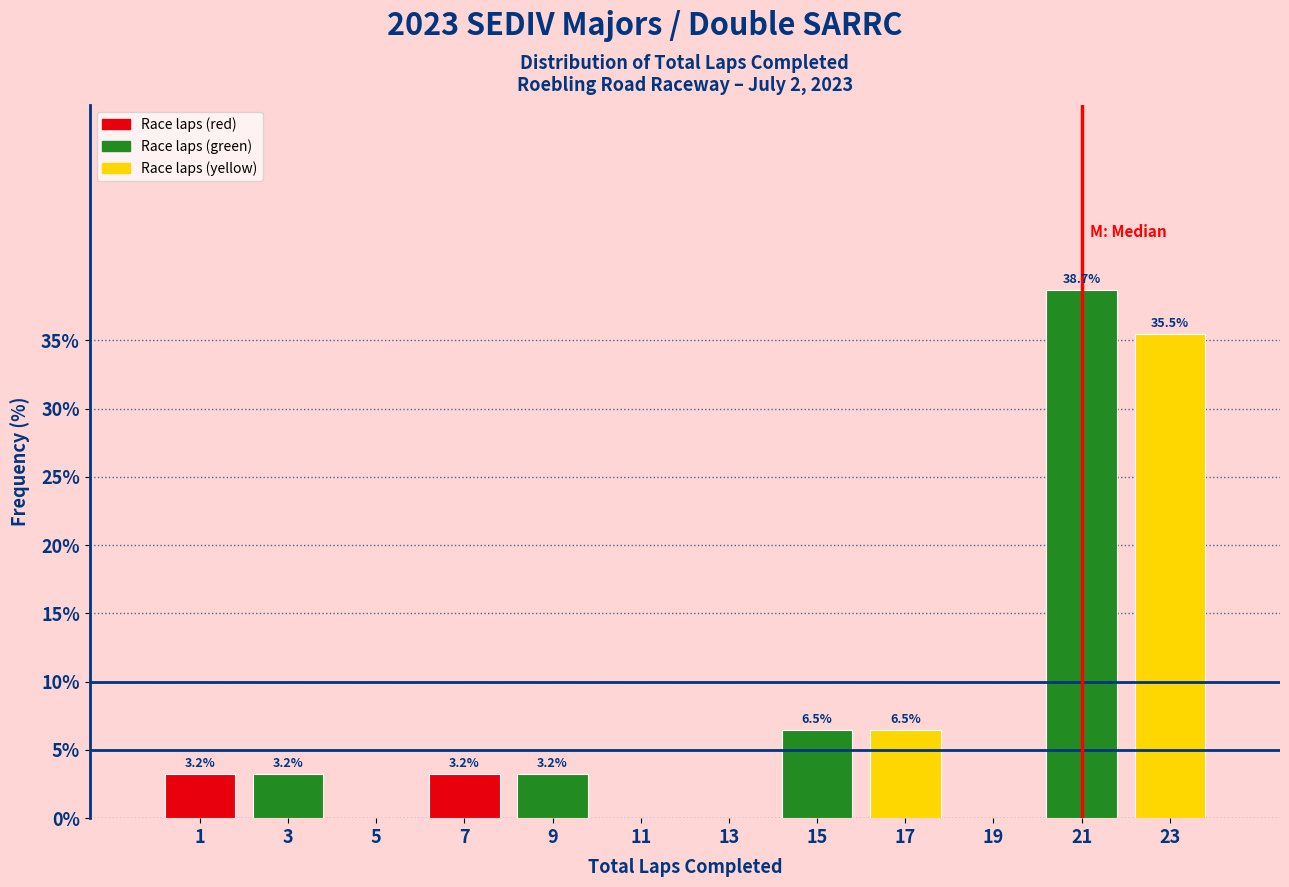

Which range on the x-axis has the tallest bar?

20 to 22